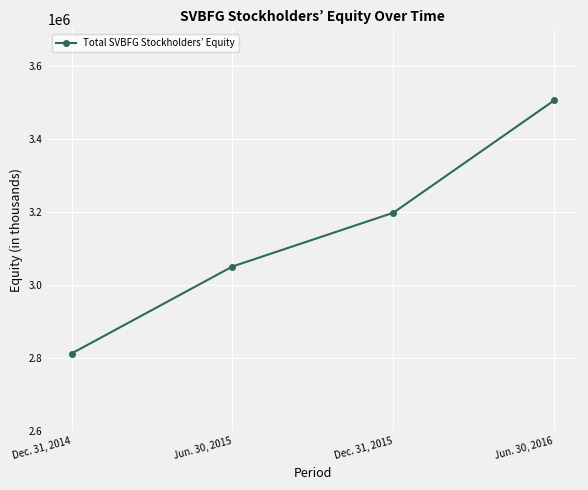

Reading left to right, extract all data points from this chart.

Dec. 31, 2014=2813072	Jun. 30, 2015=3051102	Dec. 31, 2015=3198134	Jun. 30, 2016=3505578